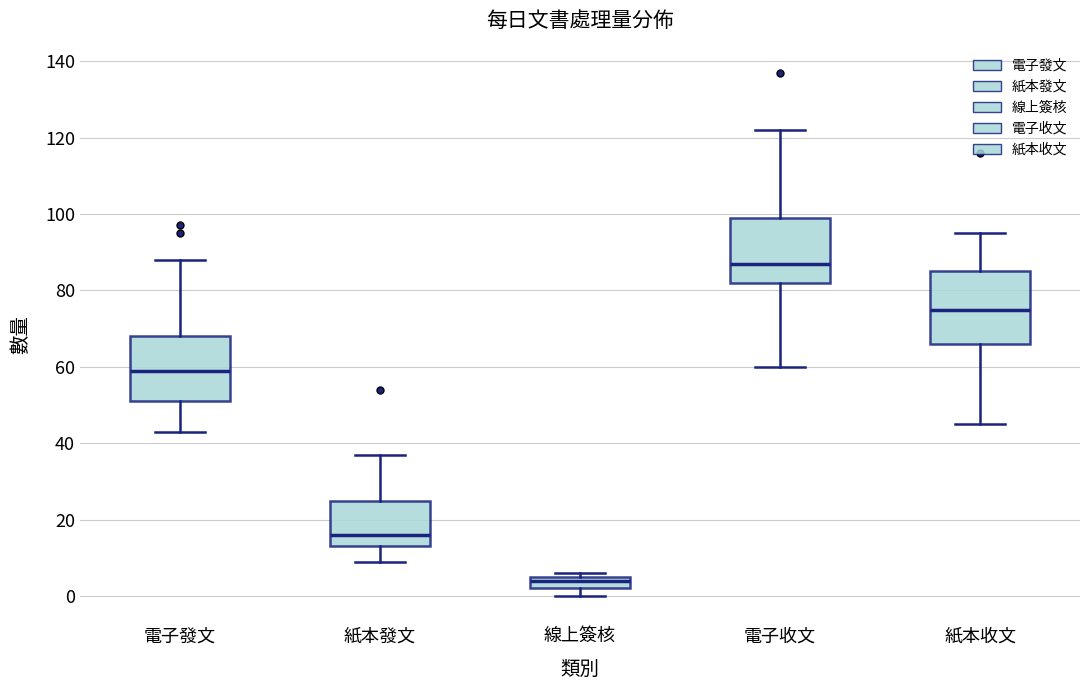

Reading left to right, transcribe this box plot: for each box, give where its median line is, the range the box spans, and where its two whiskers end, as read against the y-axis. The values are not printed on the chart, so give them approximately, as read against the axis.

電子發文: median 60, box 52 to 68, whiskers 44 to 88
紙本發文: median 16, box 14 to 26, whiskers 10 to 38
線上簽核: median 4, box 2 to 6, whiskers 0 to 6 (just above the box's upper edge)
電子收文: median 88, box 82 to 100, whiskers 60 to 122
紙本收文: median 76, box 66 to 86, whiskers 46 to 96